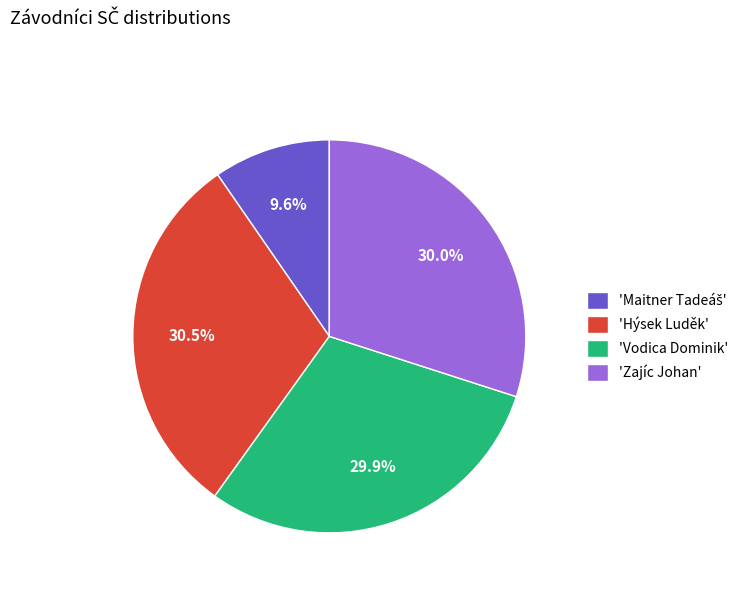

Combined, what portion of the pie is 'Zajíc Johan' and 'Vodica Dominik'?

59.9%